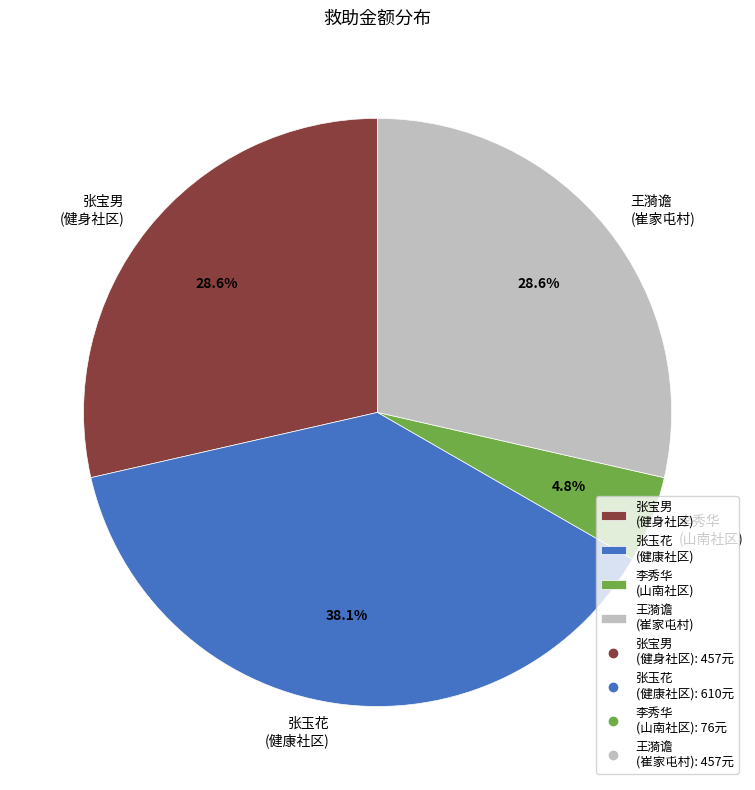

Which slice is the smallest?

李秀华 (山南社区)